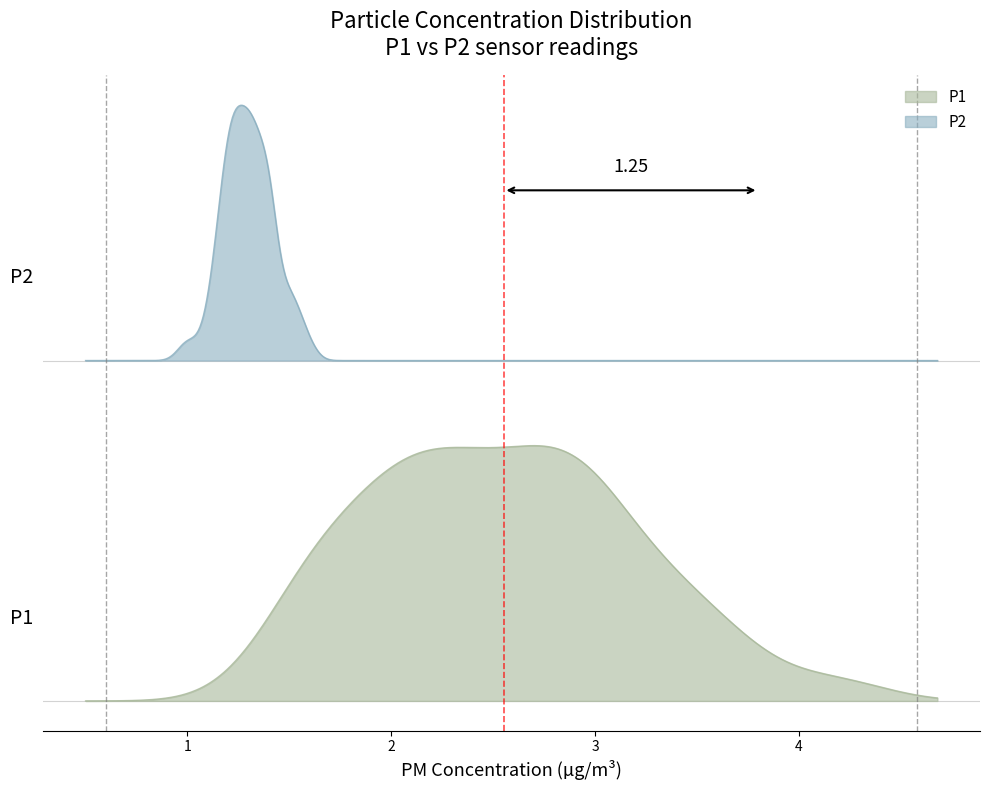

What are all the series names shown in the legend?

P1, P2